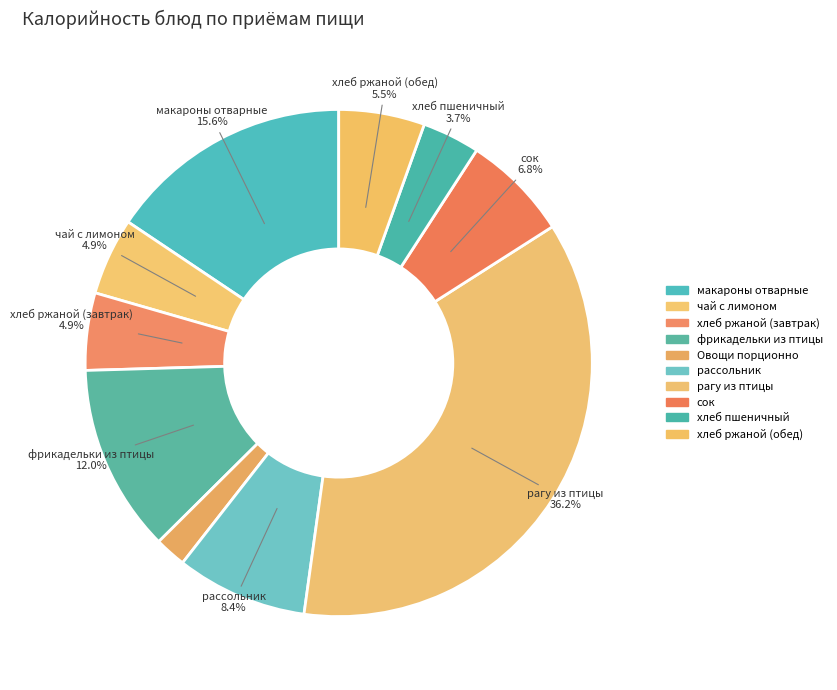

Which category has the biggest portion of the pie?

рагу из птицы